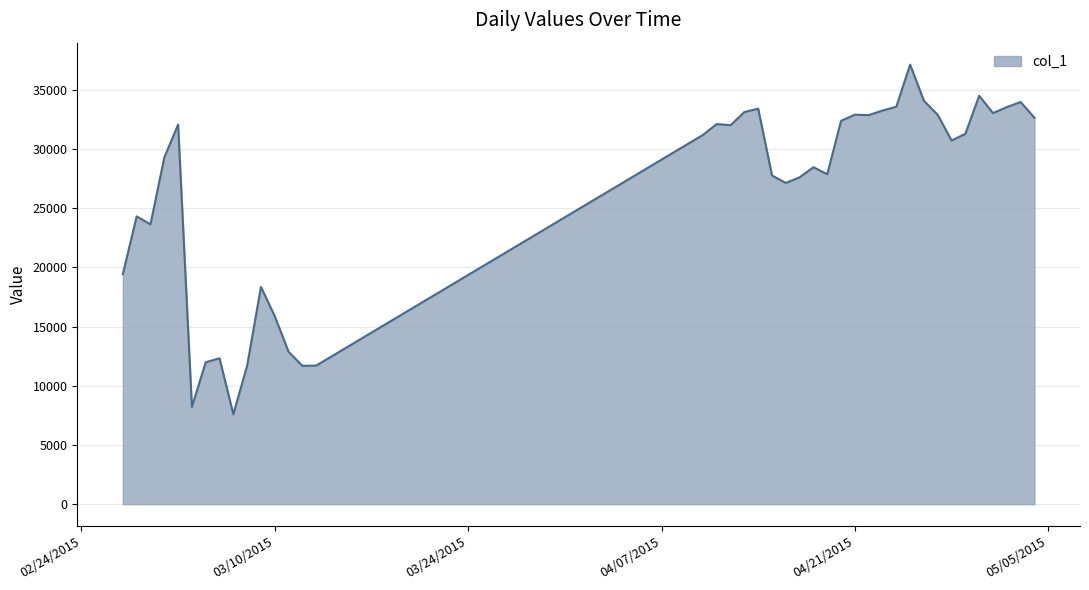

What is the greatest value displayed?

37135